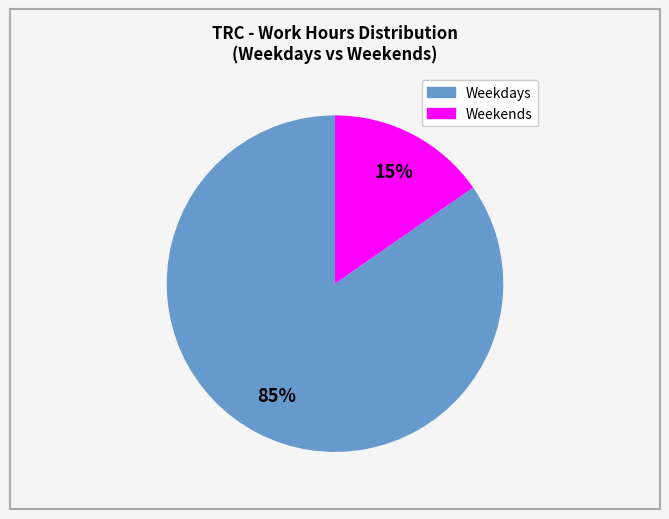

Is the sum of Weekends and Weekdays greater than half?

Yes